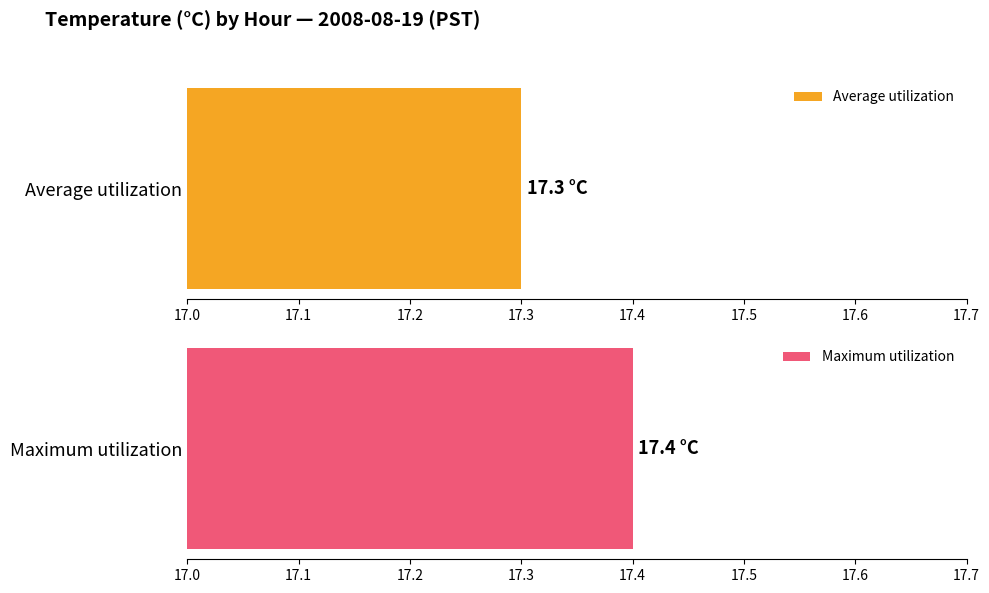

List the series in order of their peak value, lowest first.

Average utilization, Maximum utilization